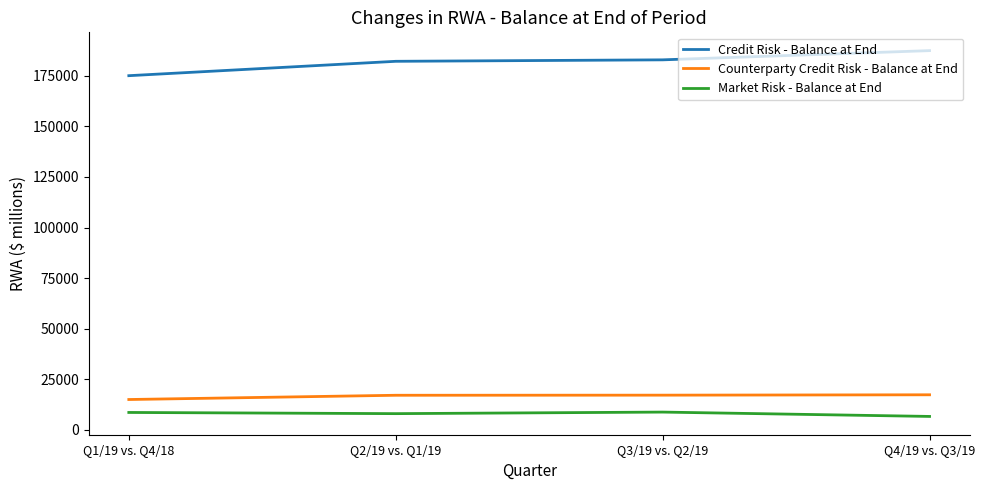

Rank the series at Q3/19 vs. Q2/19 from lowest to highest value.

Market Risk - Balance at End, Counterparty Credit Risk - Balance at End, Credit Risk - Balance at End